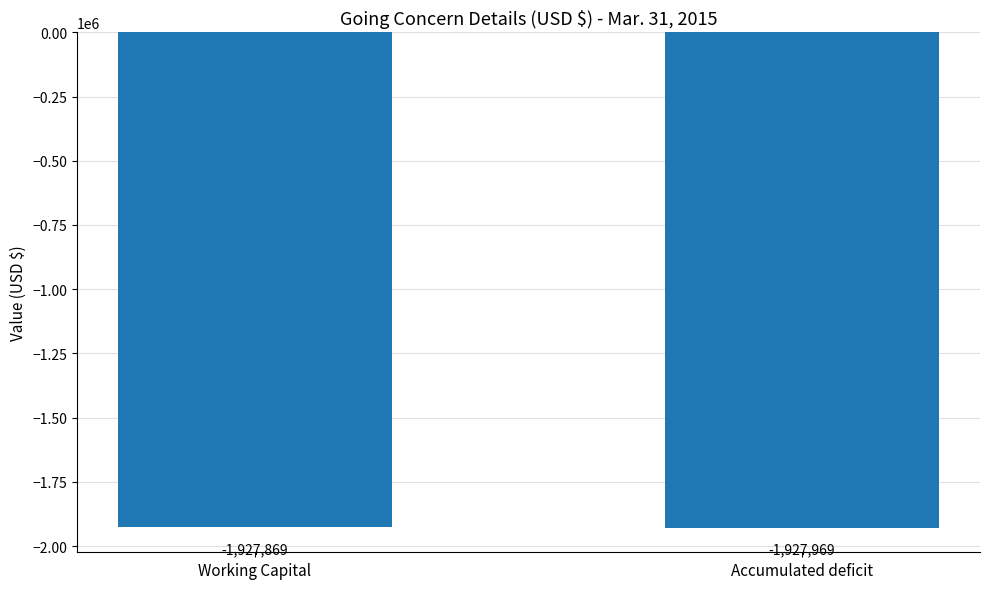

List the labels in order of value, smallest first.

Accumulated deficit, Working Capital